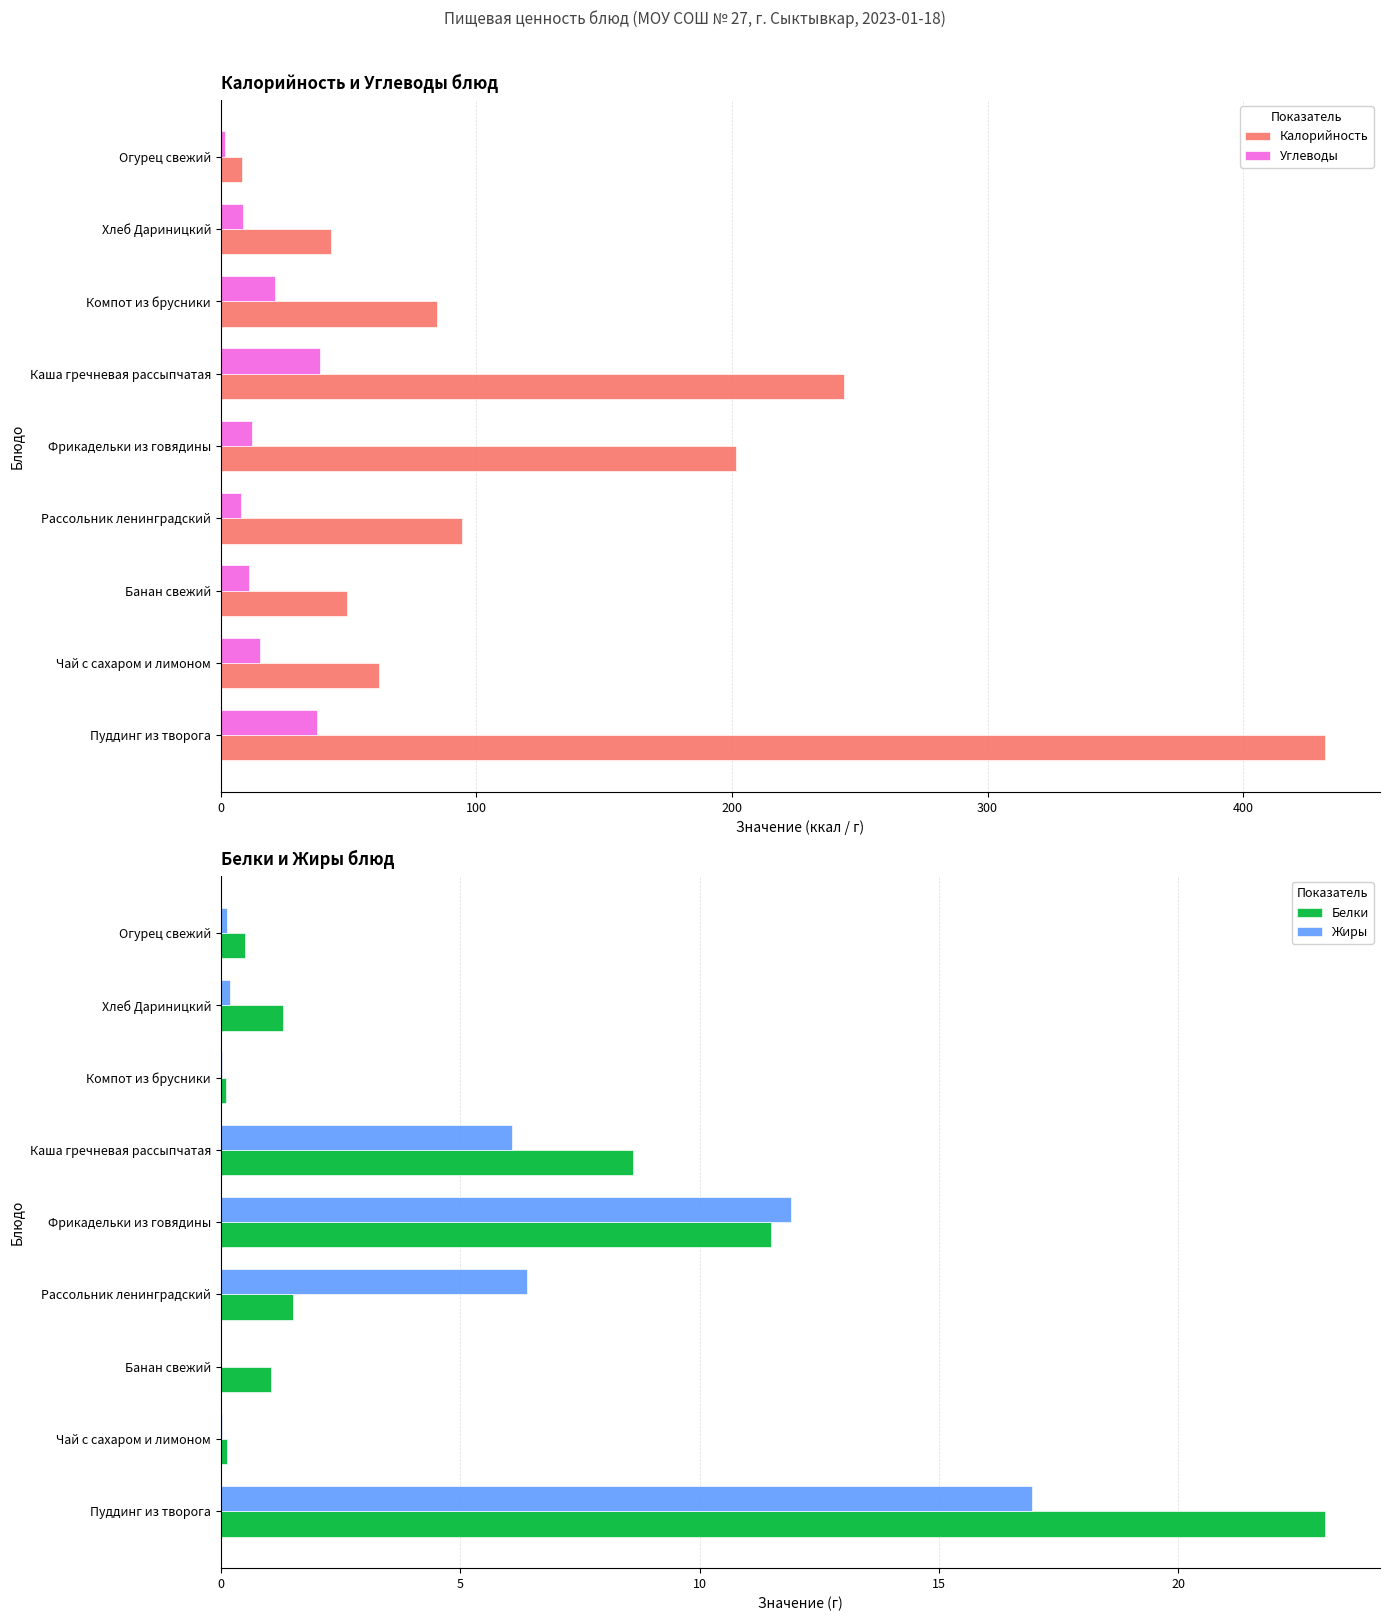

What value does the Углеводы series have at Фрикадельки из говядины?

12.3